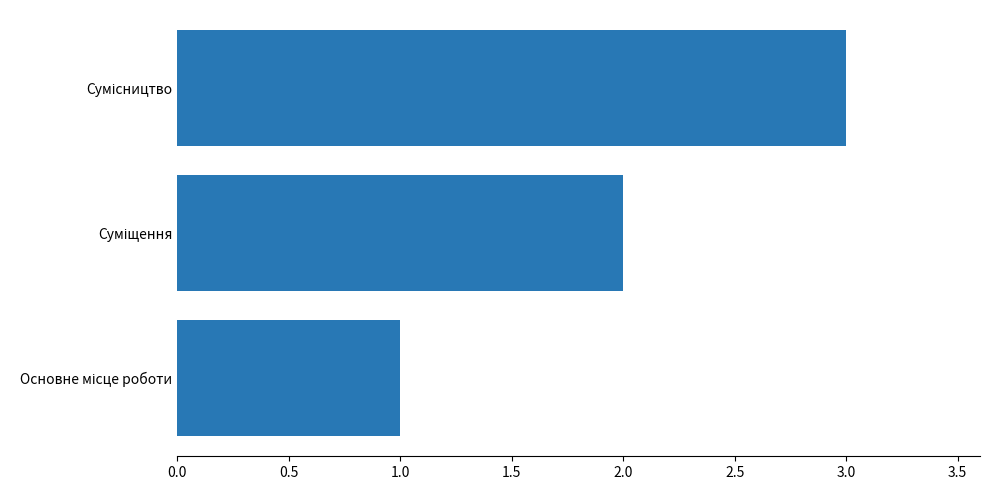

What is the sum of all values?

6